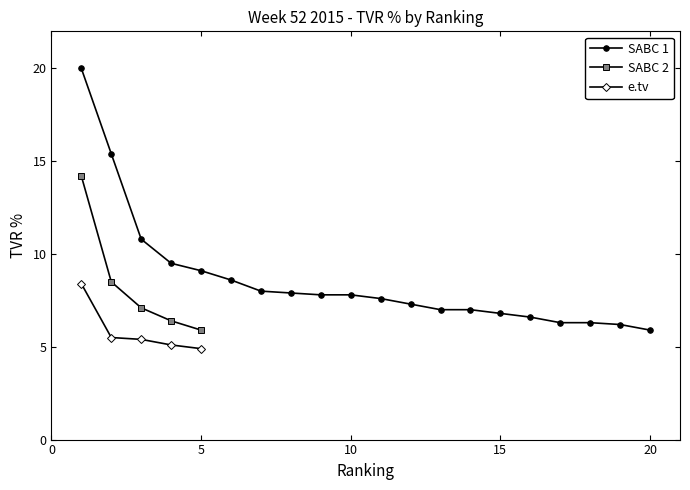

True or false: SABC 2 and SABC 1 intersect in this chart.

False